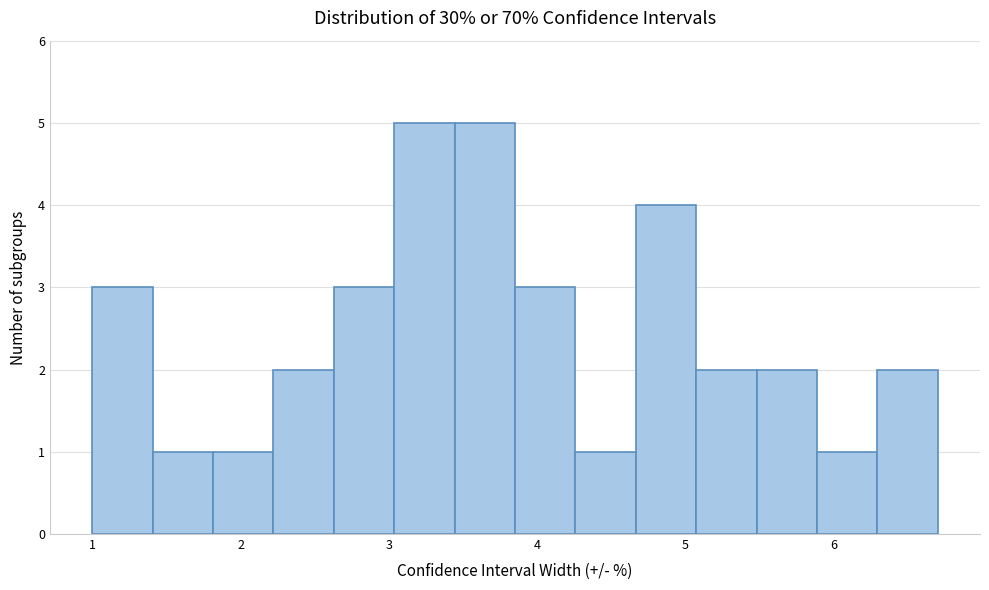

Reading left to right, transcribe this chart: for each bar, give the range it covers on the x-axis and its height. Neither the bar edges nor the heights are printed on the chart, so give them approximately, as read against the axes.

1.0 to 1.4: 3
1.4 to 1.8: 1
1.8 to 2.2: 1
2.2 to 2.6: 2
2.6 to 3.0: 3
3.0 to 3.4: 5
3.4 to 3.9: 5
3.9 to 4.3: 3
4.3 to 4.7: 1
4.7 to 5.1: 4
5.1 to 5.5: 2
5.5 to 5.9: 2
5.9 to 6.3: 1
6.3 to 6.7: 2